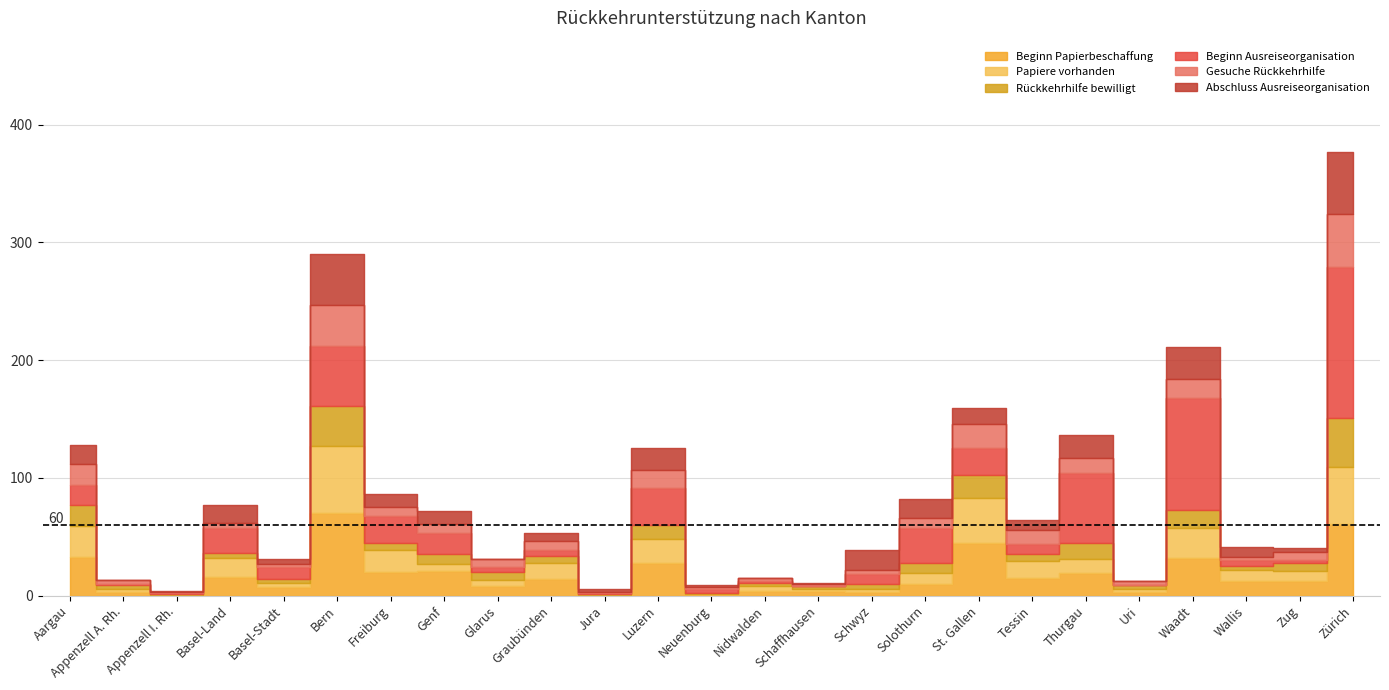

How many intersections are there between Rückkehrhilfe bewilligt and Abschluss Ausreiseorganisation?

10